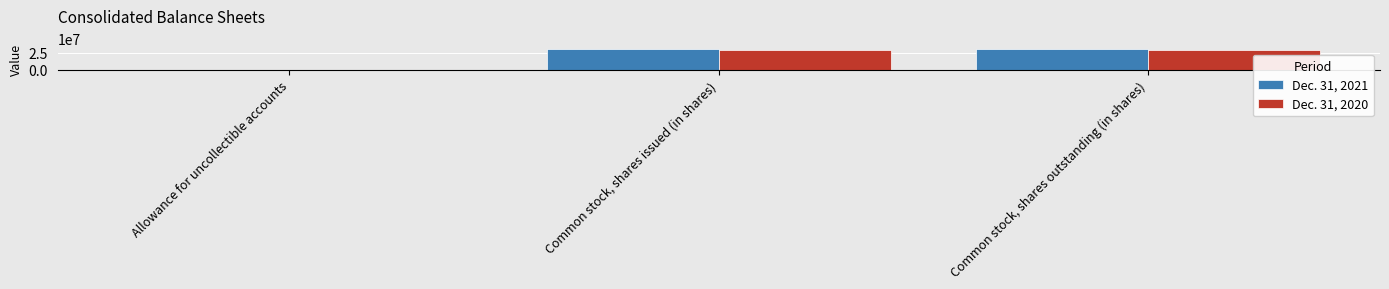

What is the total value across all series at Common stock, shares outstanding (in shares)?

58737953